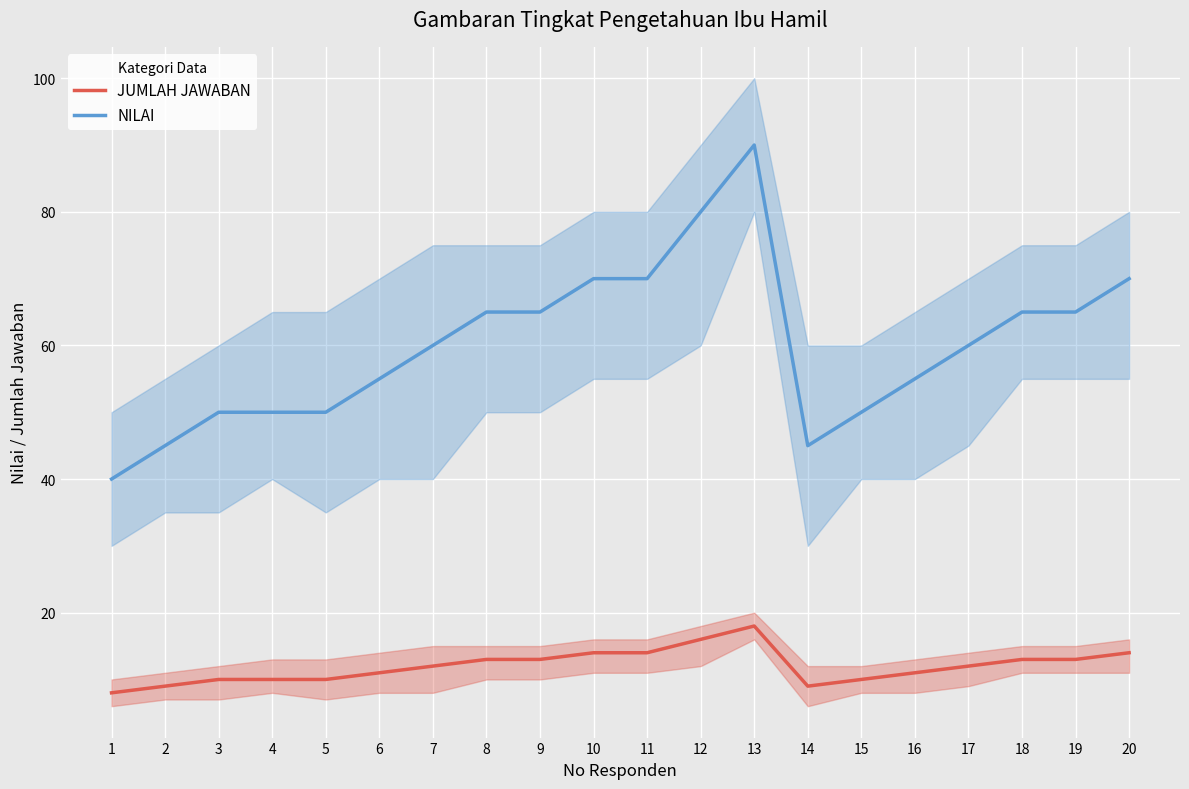

At 13, list the series in order from smallest to largest.

JUMLAH JAWABAN, NILAI